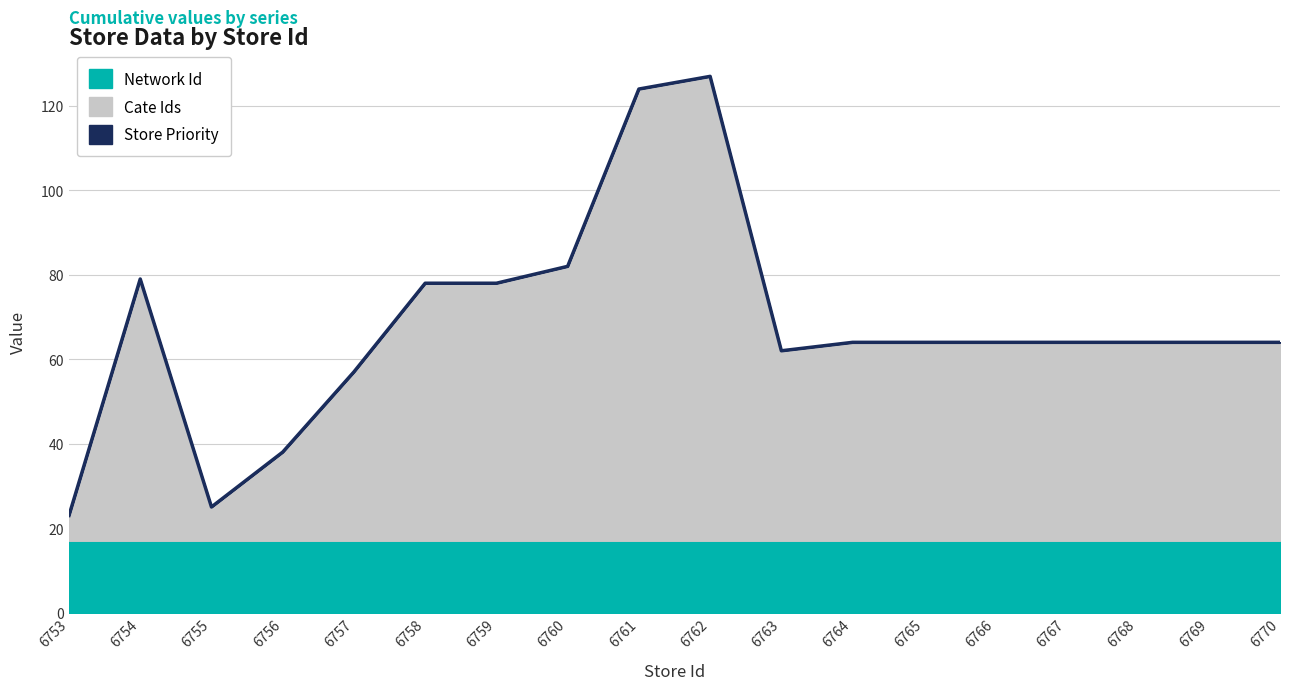

How many data points does each series have?

18